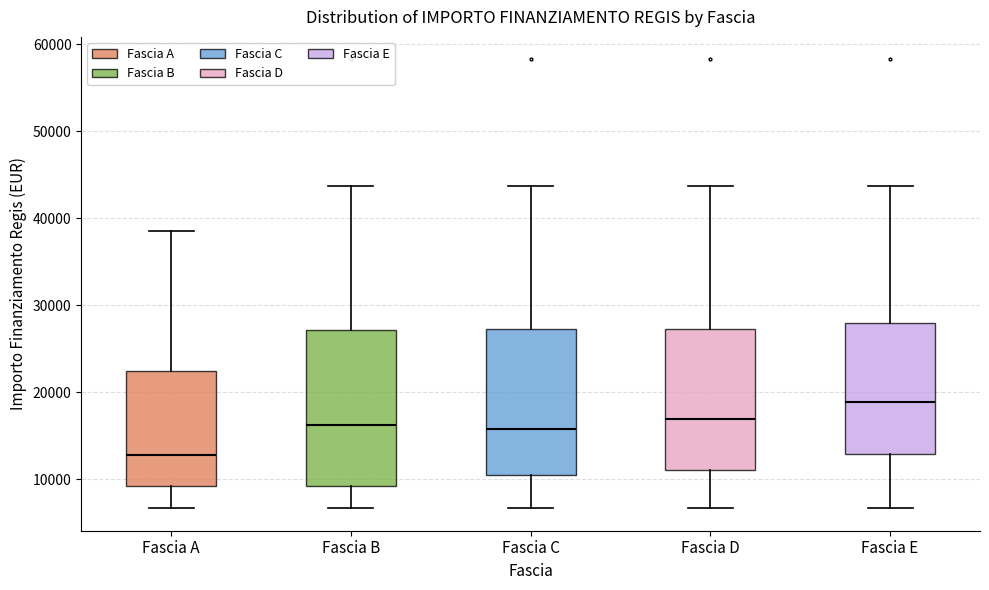

Which box's median line is the highest?

Fascia E